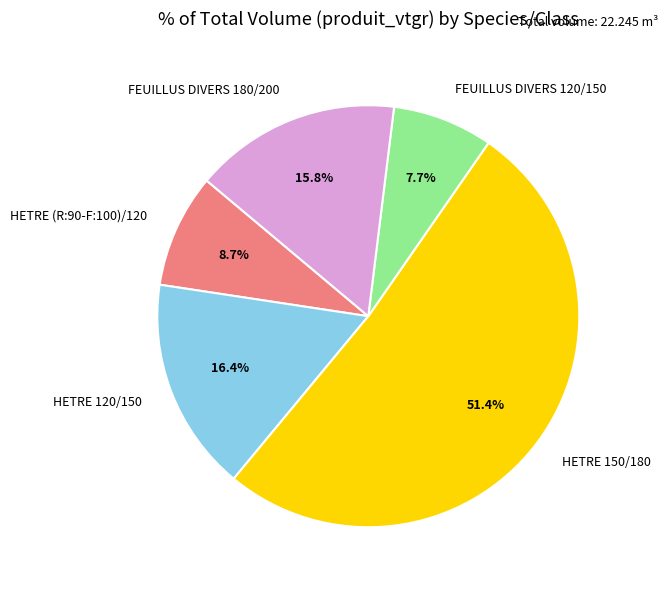

Is there any slice that represents more than half of the pie?

Yes